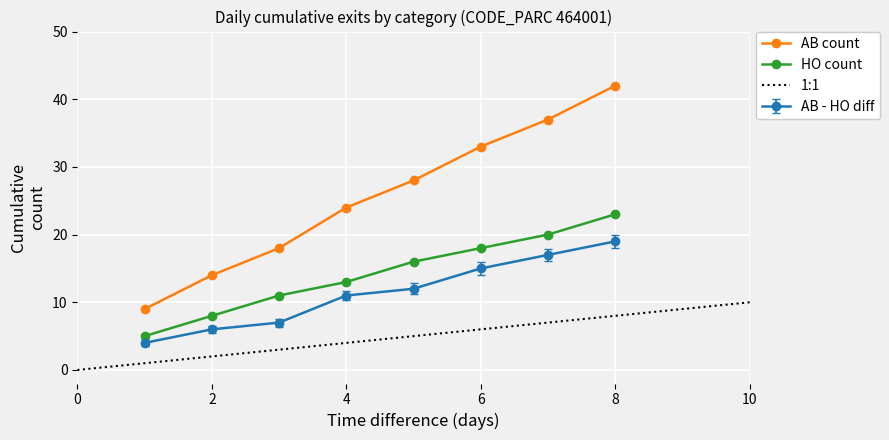

At how many categories does at least one series exceed 27?

4